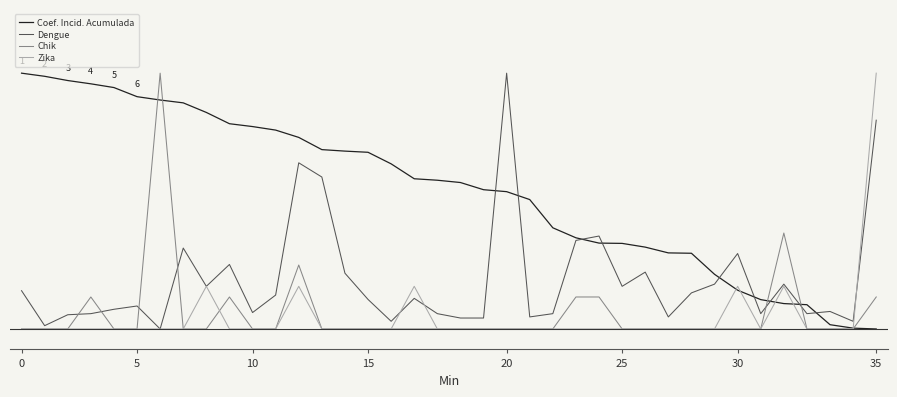

What are all the series names shown in the legend?

Coef. Incid. Acumulada, Dengue, Chik, Zika